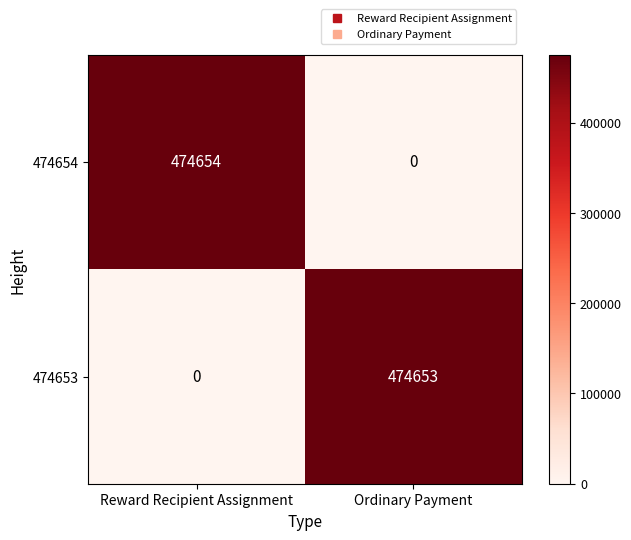

Reading left to right, what are all the values shown in this chart?

474654: 474654	0
474653: 0	474653